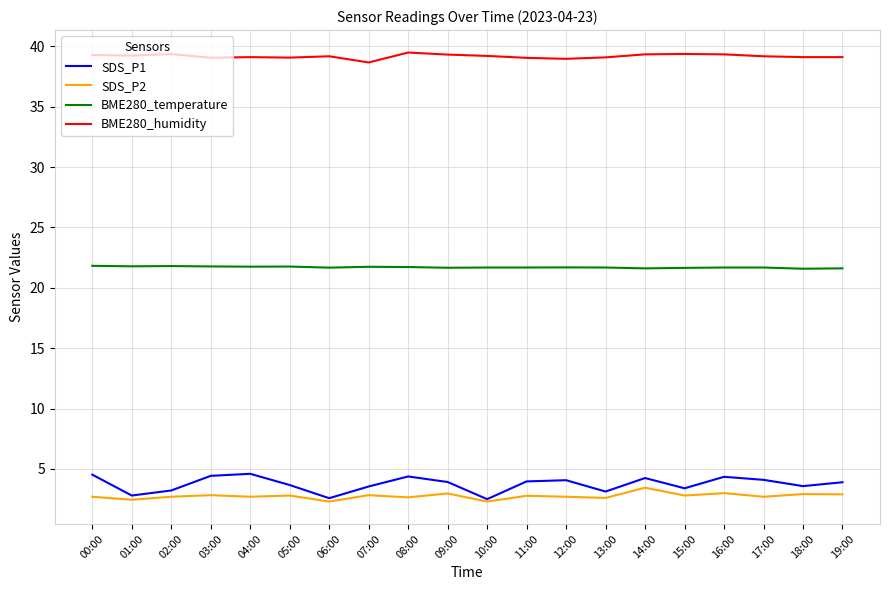

What is the maximum value shown in the chart?

39.5